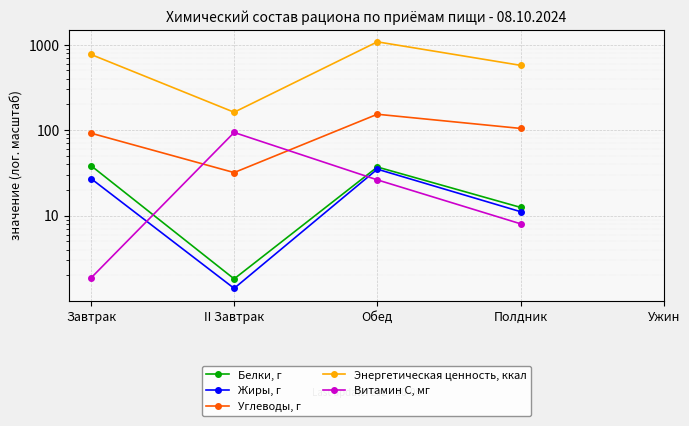

How many lines are shown in the chart?

5